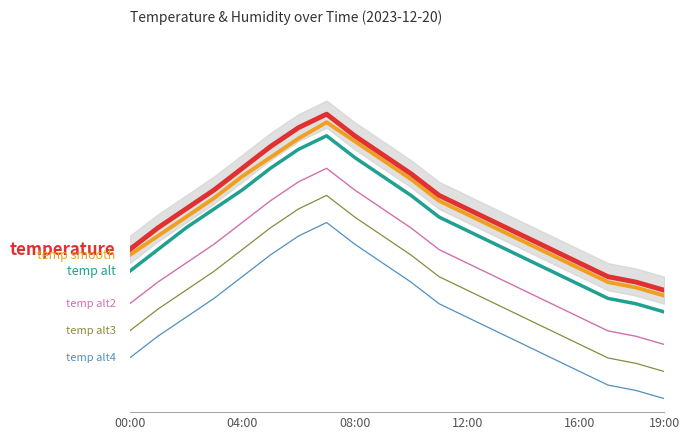

True or false: temp_alt2 has more than 0 interior local peaks.

True